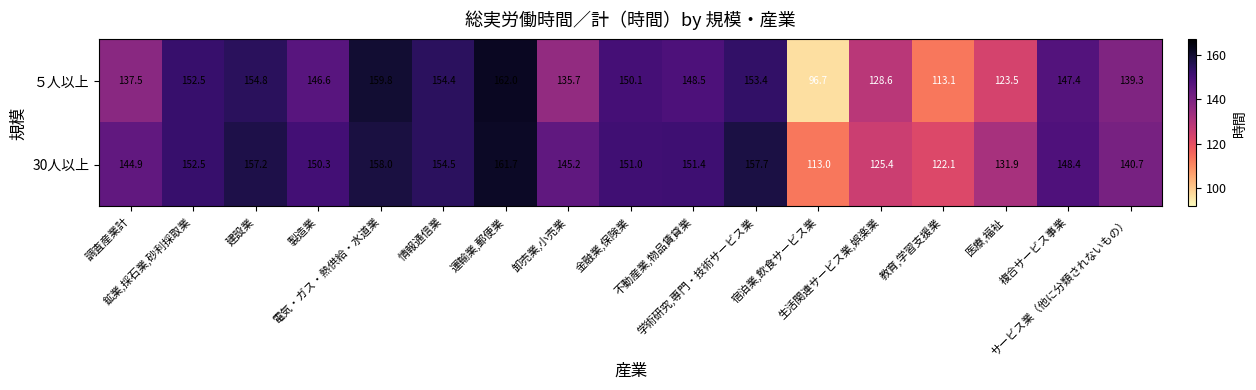

What is the average value of the 30人以上 series?

145.1